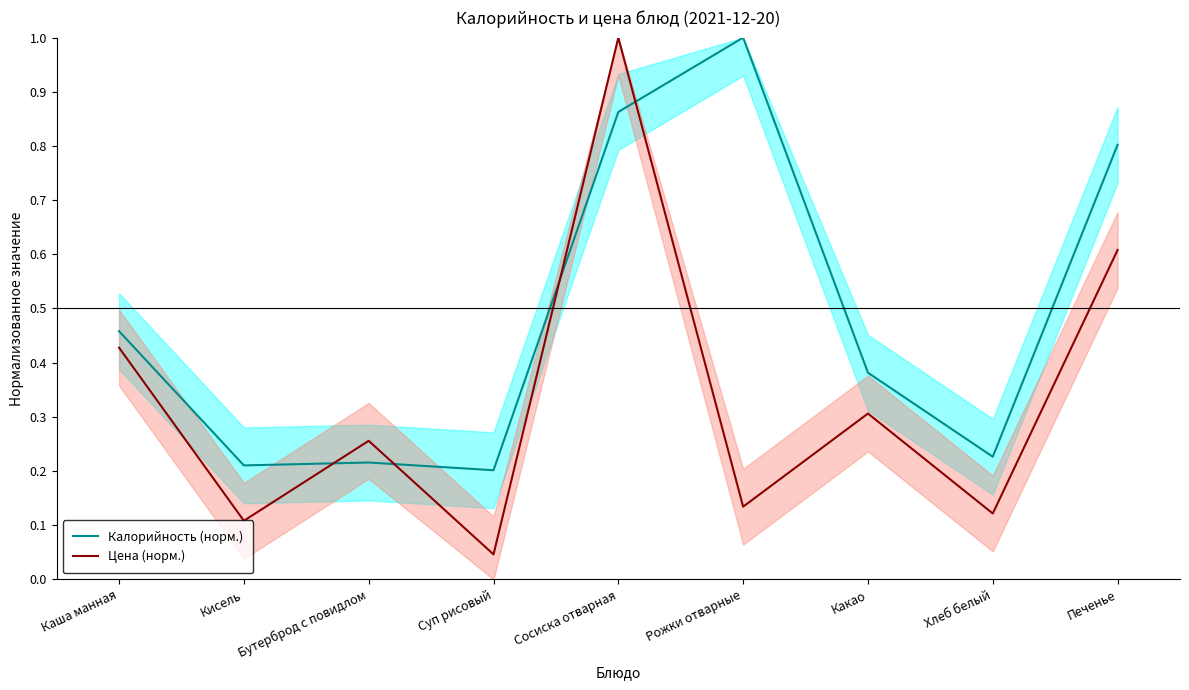

Is this an area chart (filled region under the line)?

No